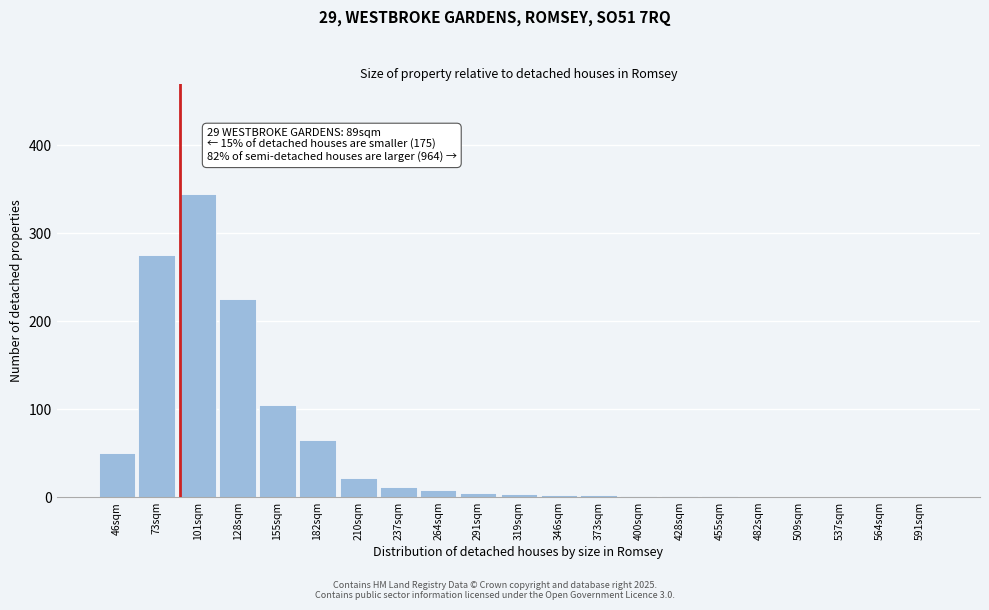

Is it true that the value at 128sqm is 225?

True